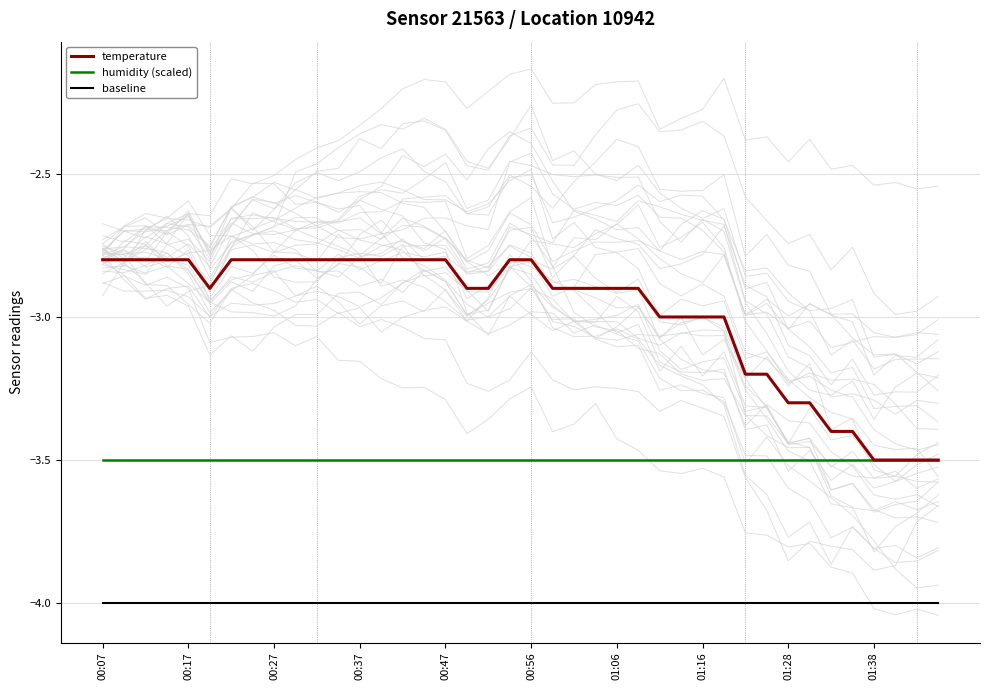

What is the value of the baseline point at the 37th from the left?

-4.0